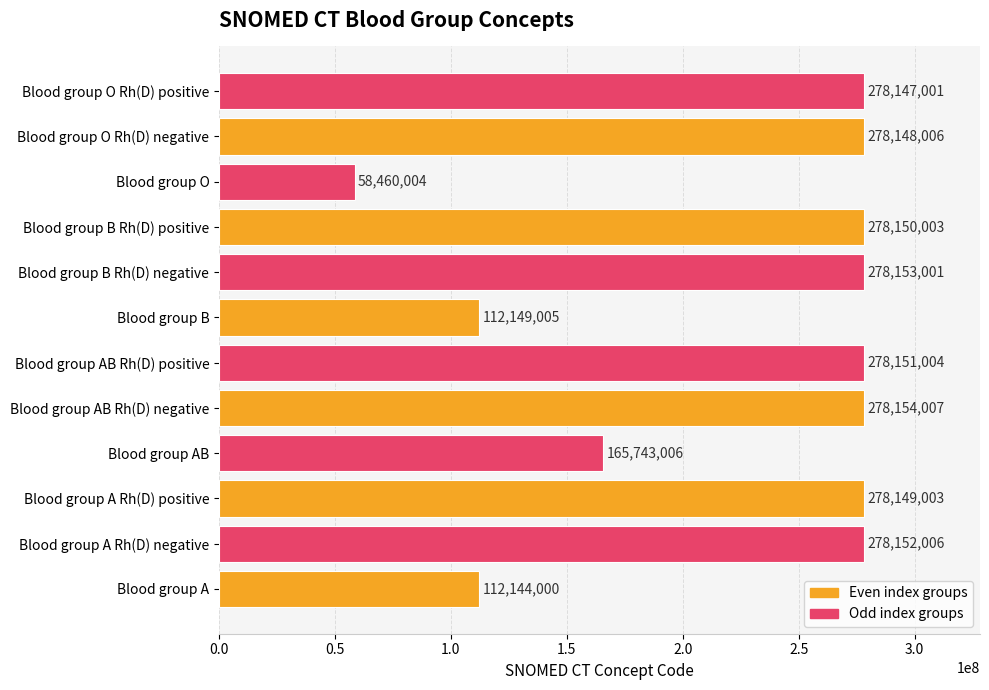

What is the sum of all values?

2673700046